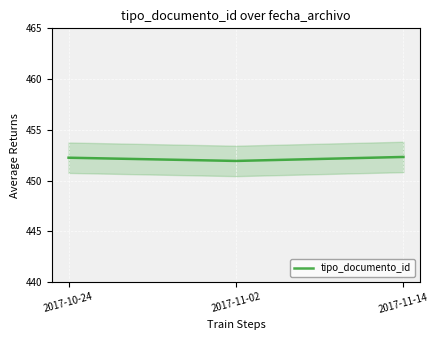

Where is the data nearest to the value 452?

2017-11-02